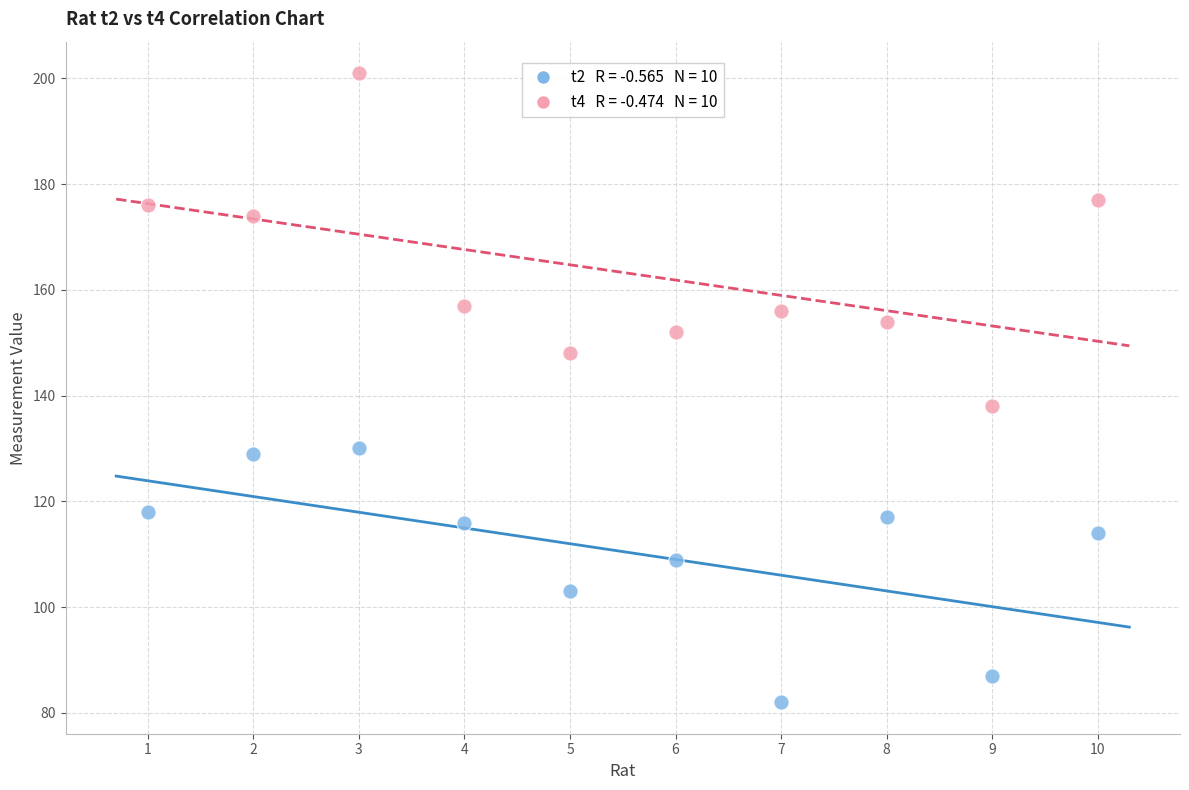

Across all data points, what is the range of X values (max minus min)?

9